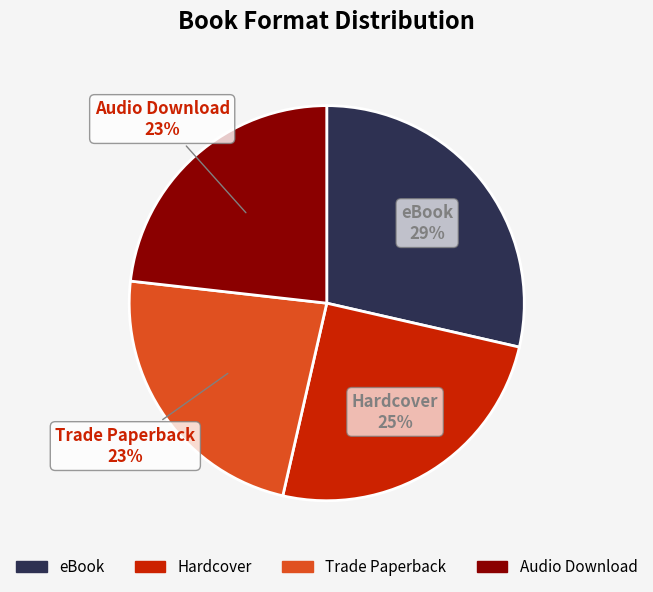

Is the sum of eBook and Trade Paperback greater than half?

Yes